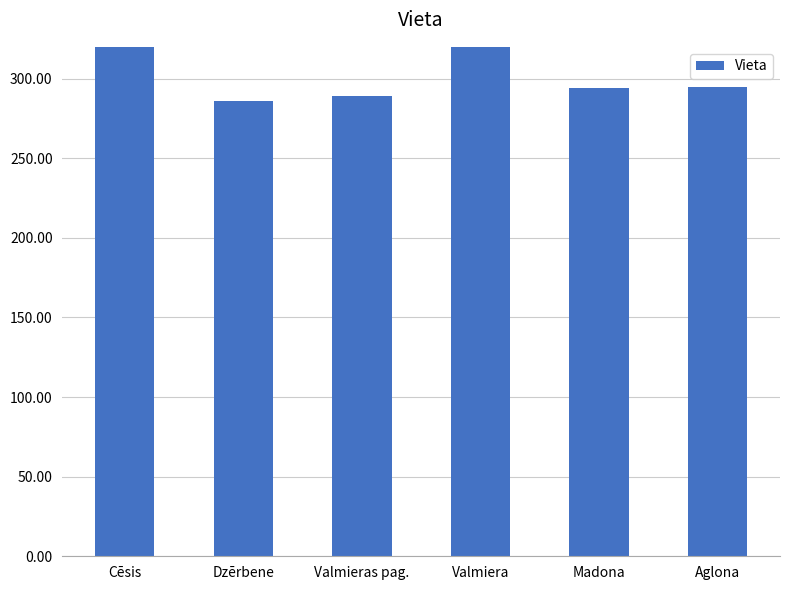

Rank the categories by value from highest to lowest.

Cēsis, Valmiera, Aglona, Madona, Valmieras pag., Dzērbene